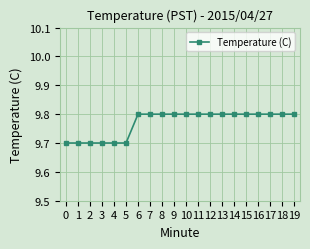

True or false: the data shows 6.8 at 17.

False